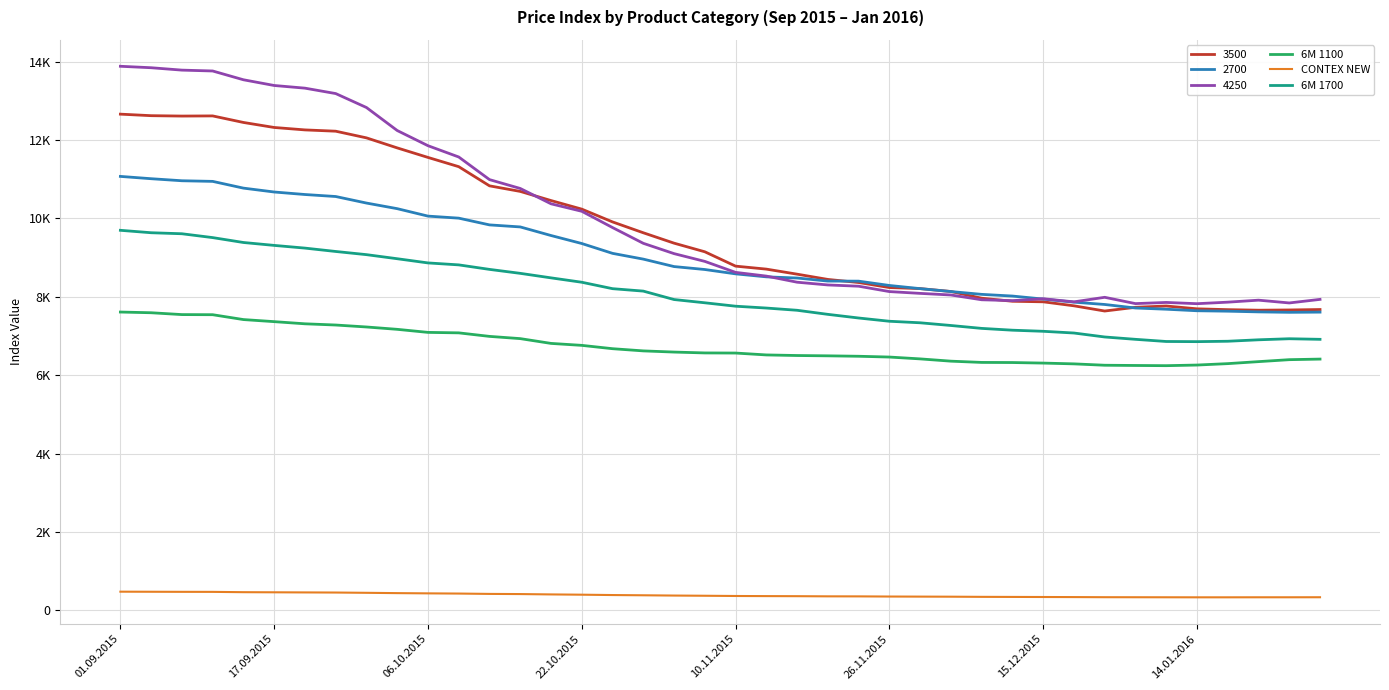

Which category has the highest value in the 6M 1100 series?

01.09.2015